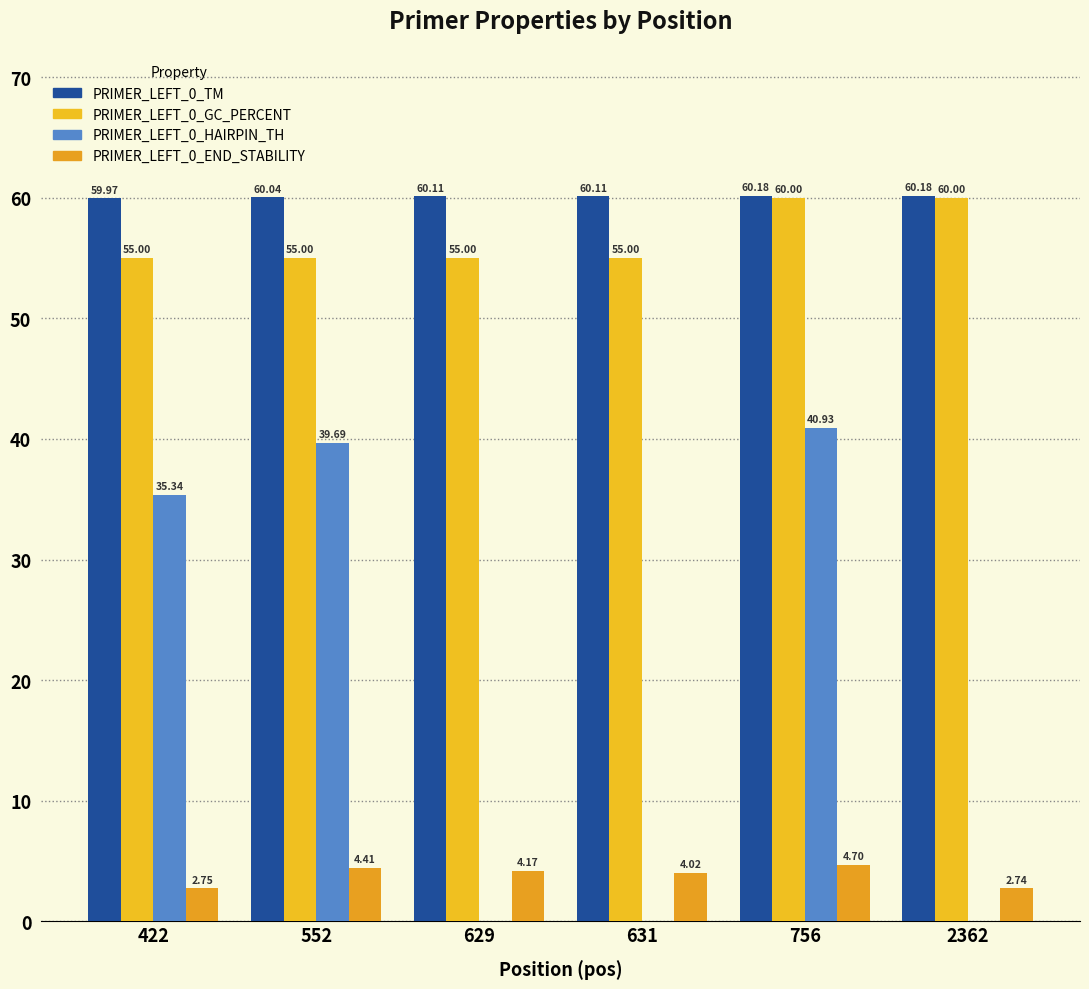

Which series changed the most between 756 and 2362?

PRIMER_LEFT_0_HAIRPIN_TH